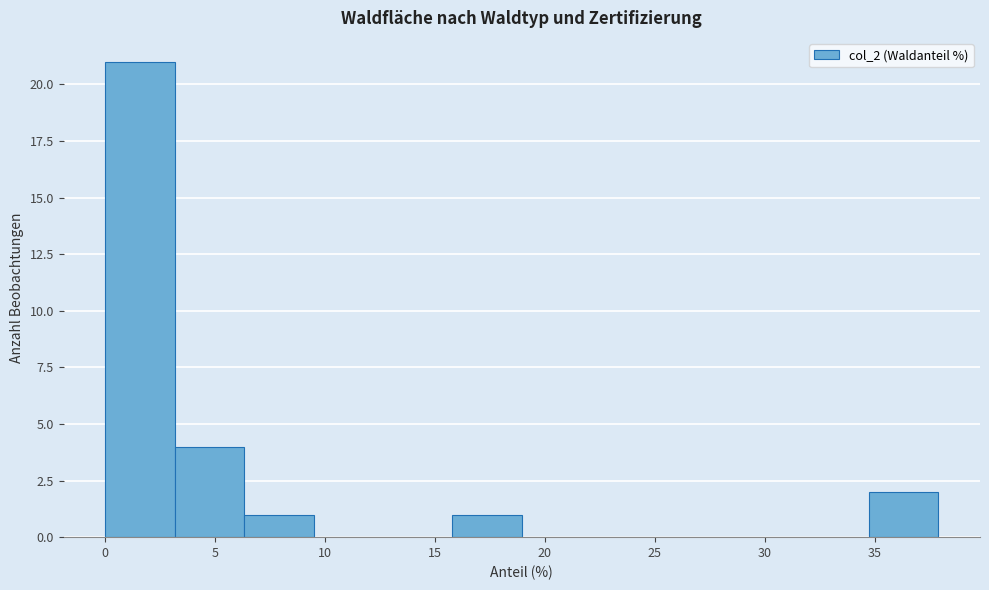

Over which range of the x-axis is the bar tallest?

0.0 to 3.0